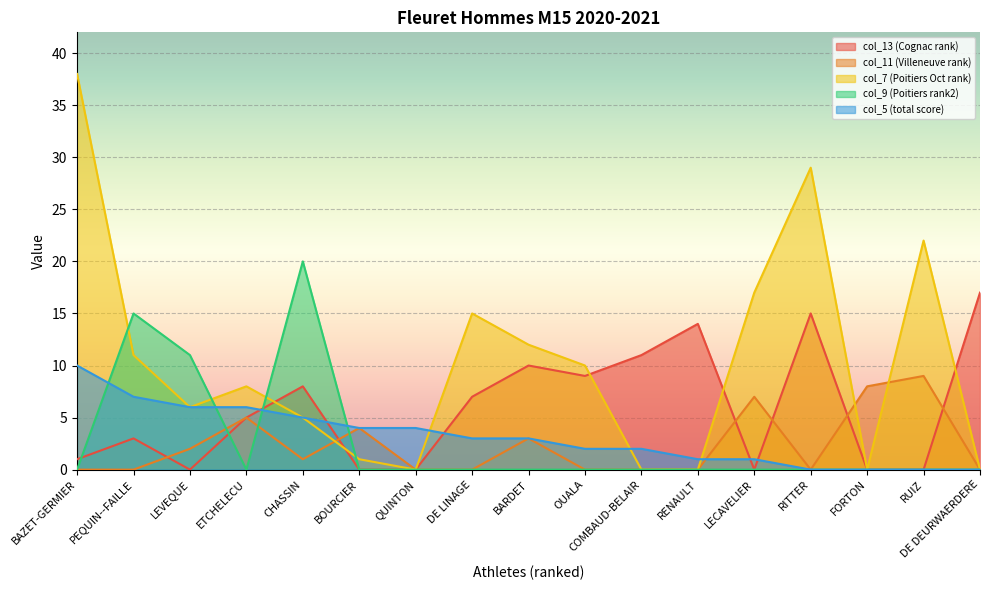

Does the chart display data point markers on the line(s)?

No